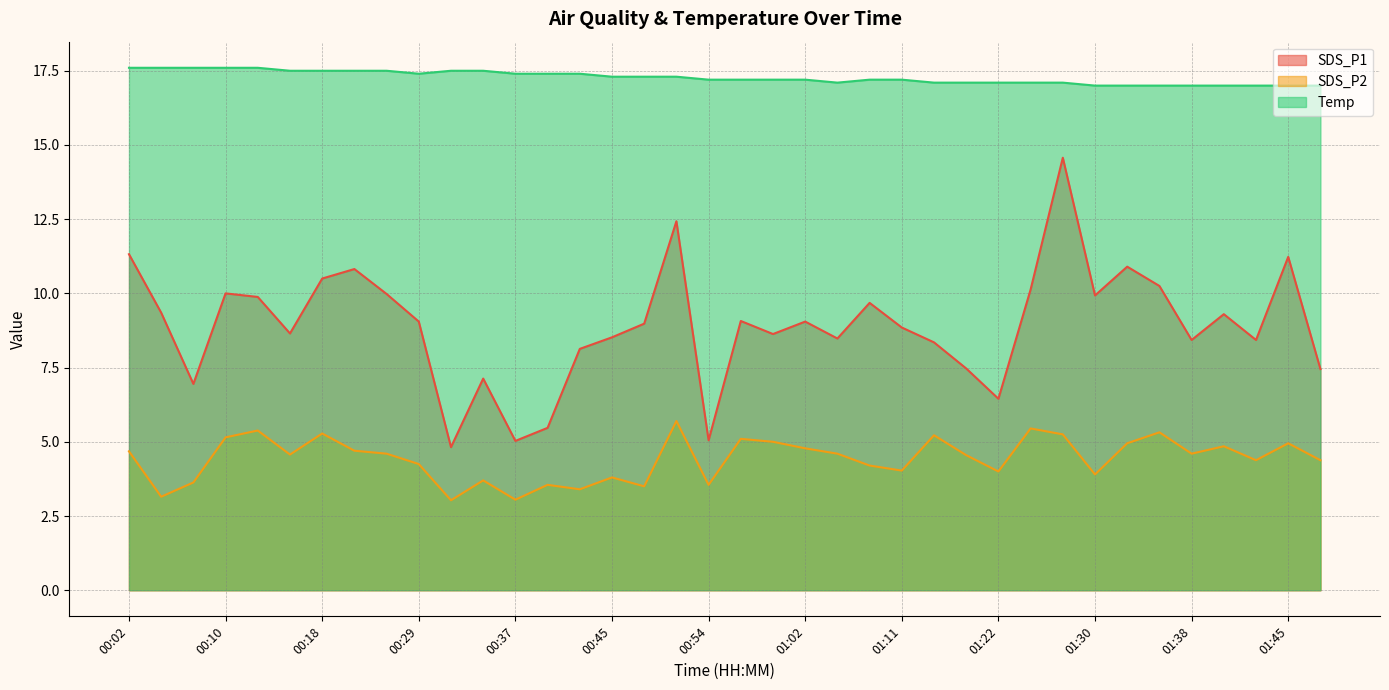

True or false: SDS_P2 has more than 1 interior local peaks.

True